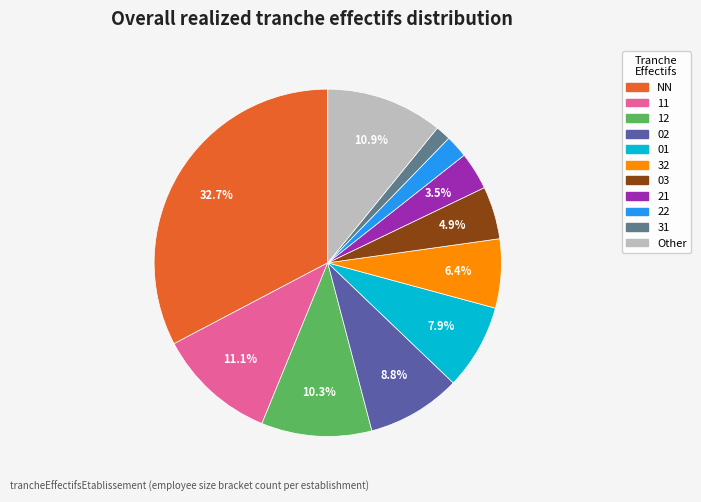

Is there any slice that represents more than half of the pie?

No